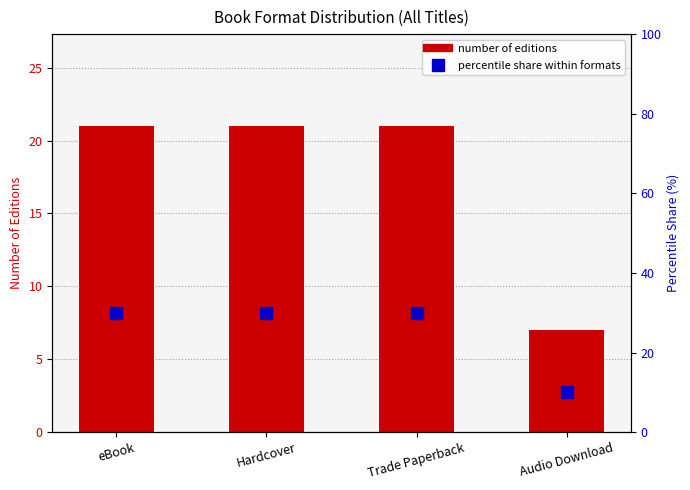

List the labels in order of Number of Editions value, smallest first.

Audio Download, eBook, Hardcover, Trade Paperback